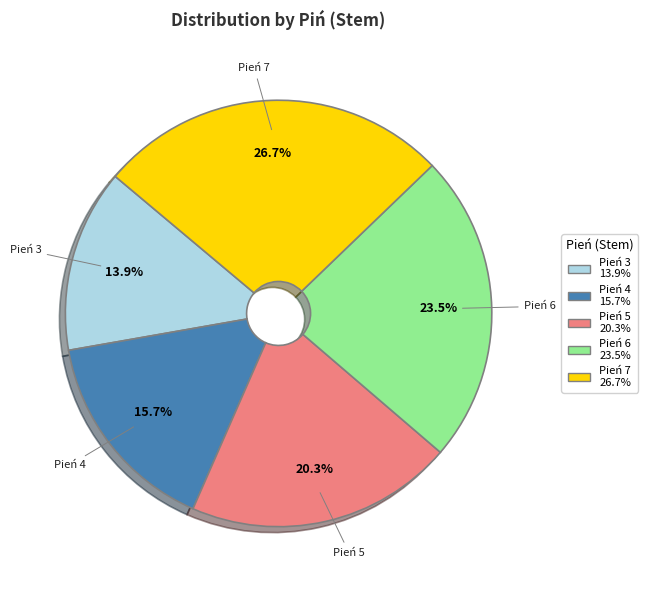

Is there a majority slice in this chart?

No